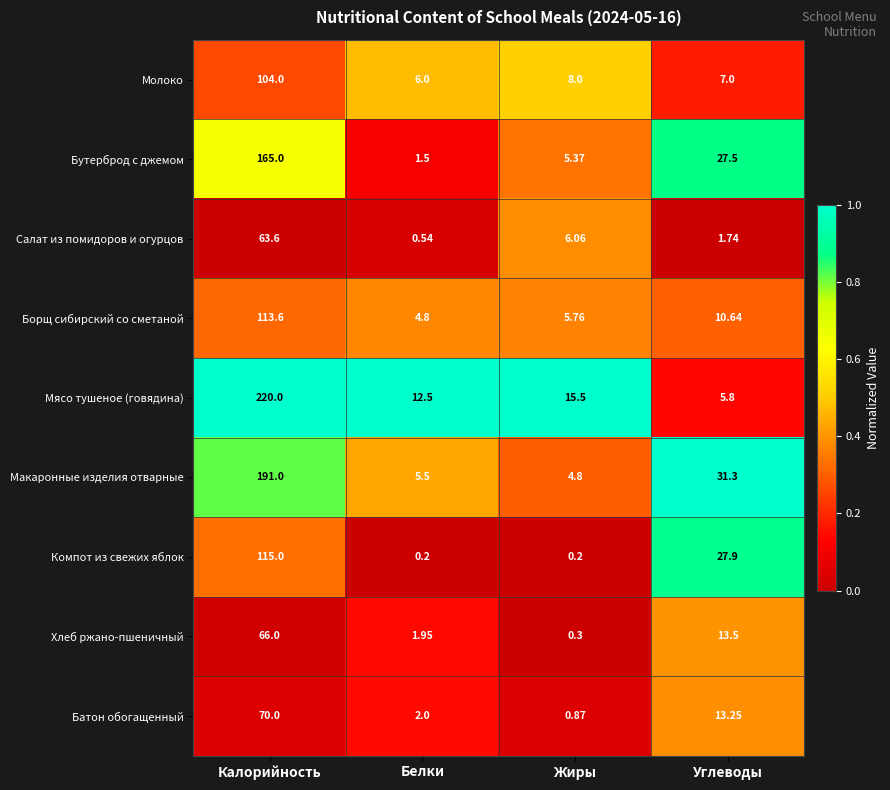

At which category is the sum across all series the highest?

Калорийность